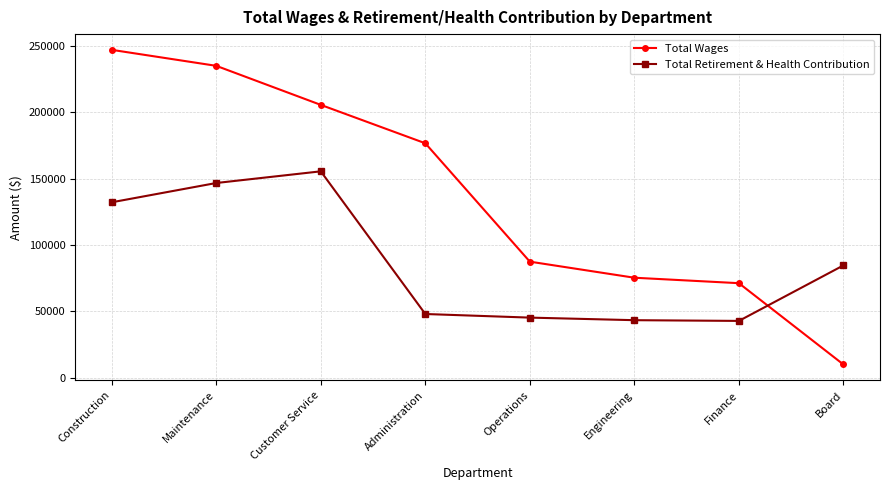

Where is the first local maximum for Total Retirement & Health Contribution?

Customer Service